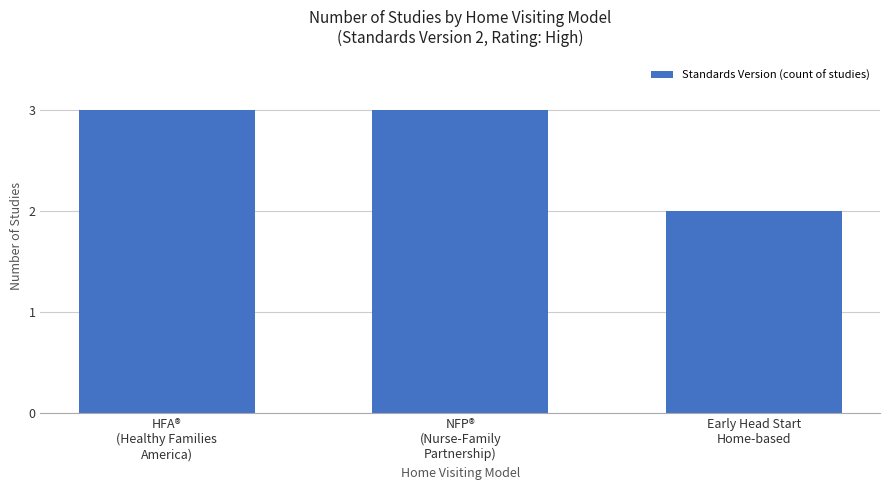

What is the average value?

3